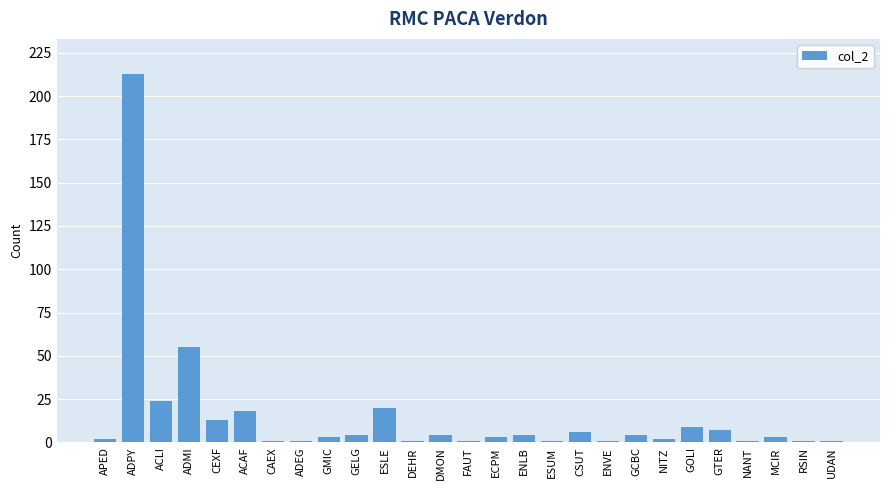

What is the label of the 23rd bar from the left?

GTER